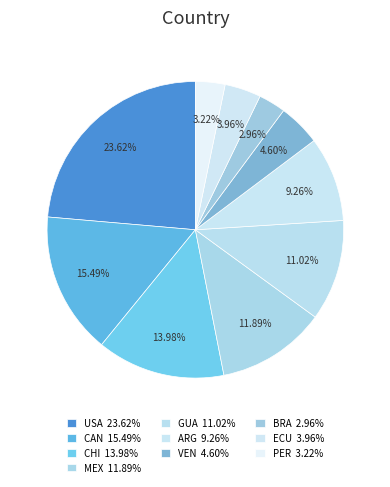

How many slices are in this pie chart?

10